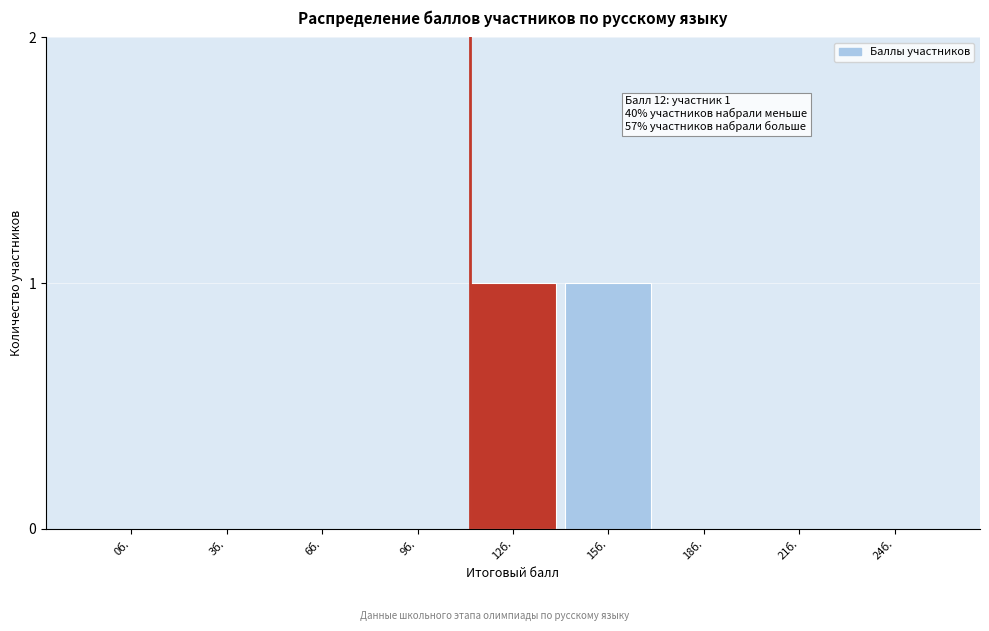

Reading right to left, extract all data points from this chart.

24б.=0	21б.=0	18б.=0	15б.=1	12б.=1	9б.=0	6б.=0	3б.=0	0б.=0